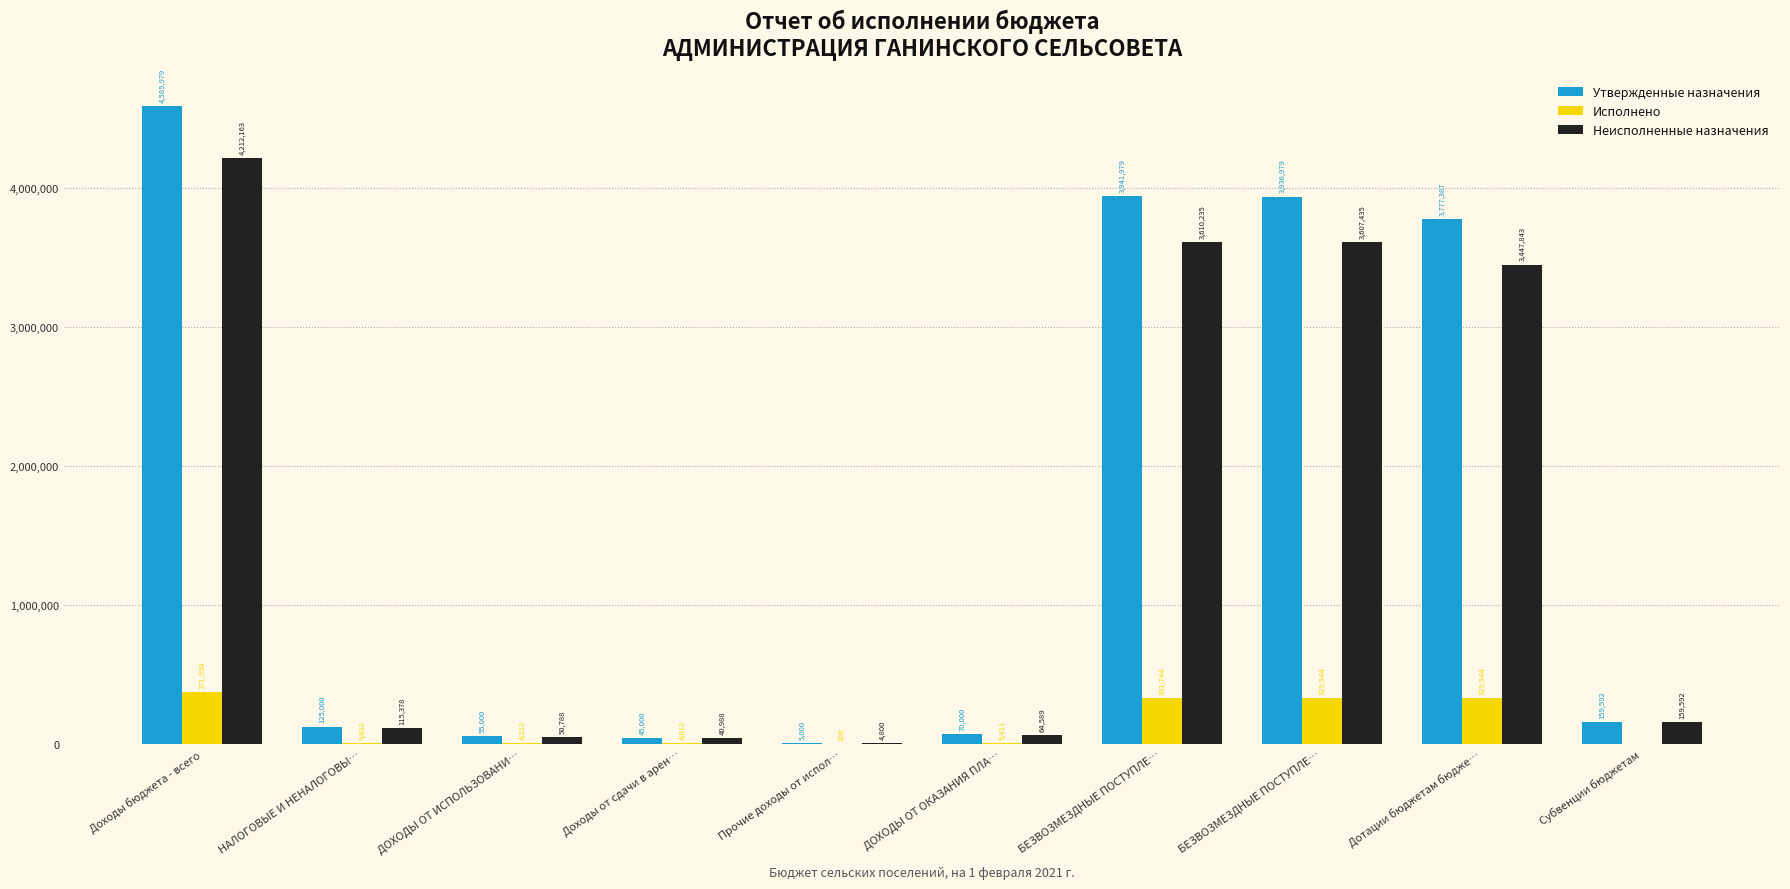

At which label does Неисполненные назначения reach its minimum?

Прочие доходы от испол…